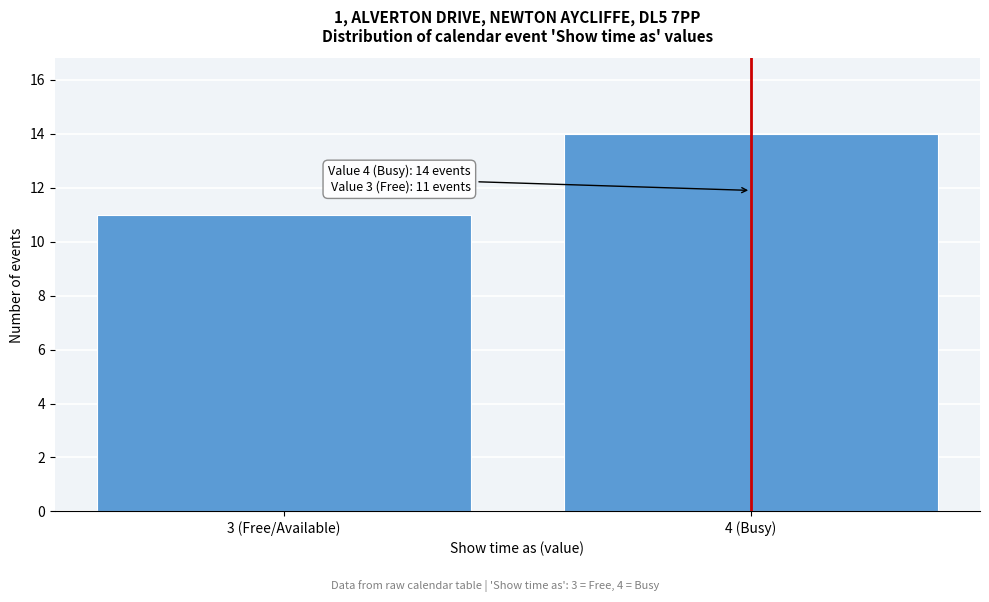

Reading left to right, what are all the values shown in this chart?

3 (Free/Available)=11	4 (Busy)=14